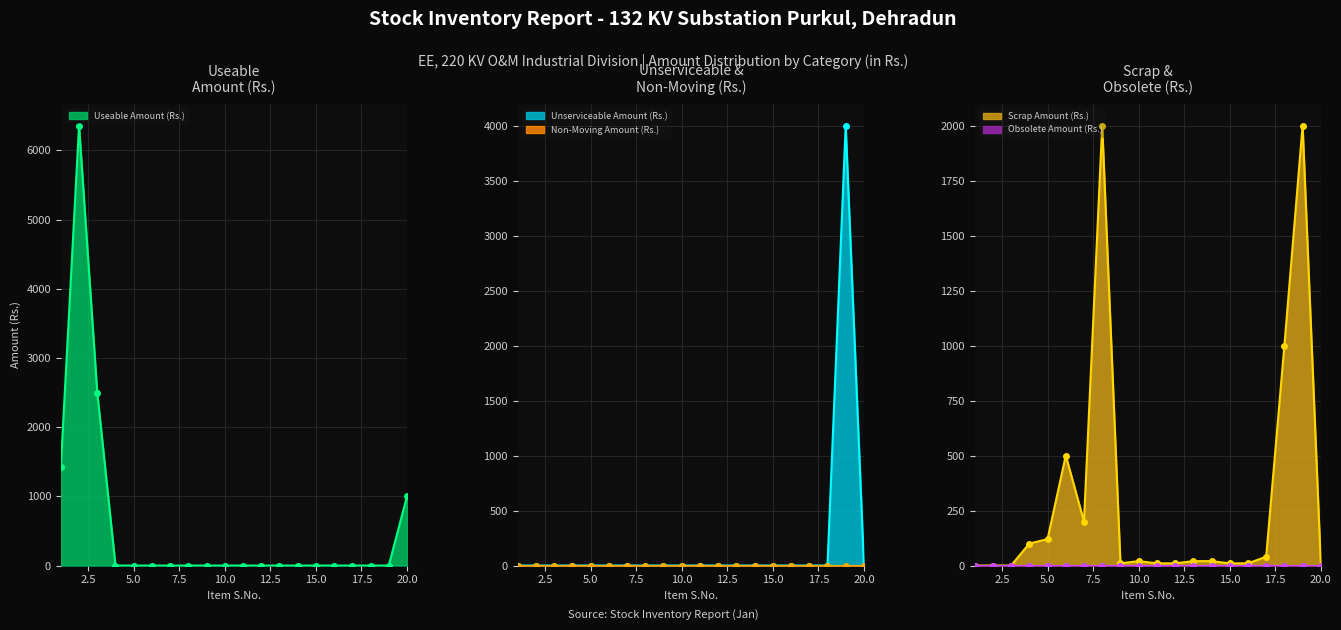

Where is the first local minimum for Scrap Amount (Rs.)?

7